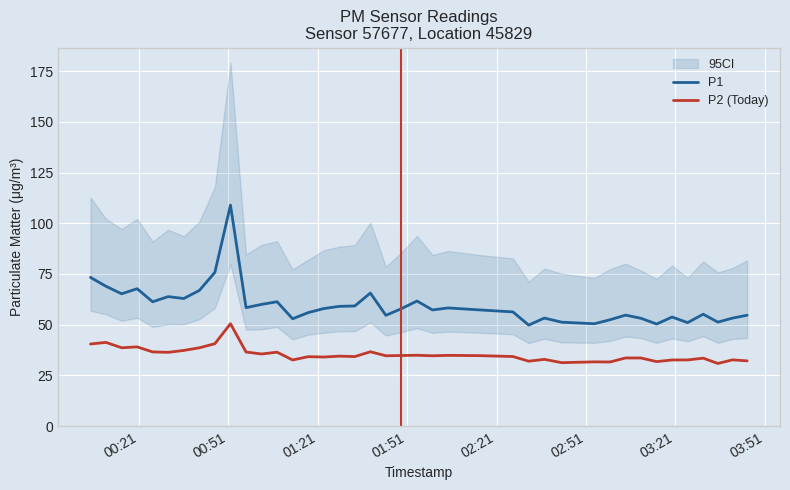

Which series has the widest spread of values?

P1